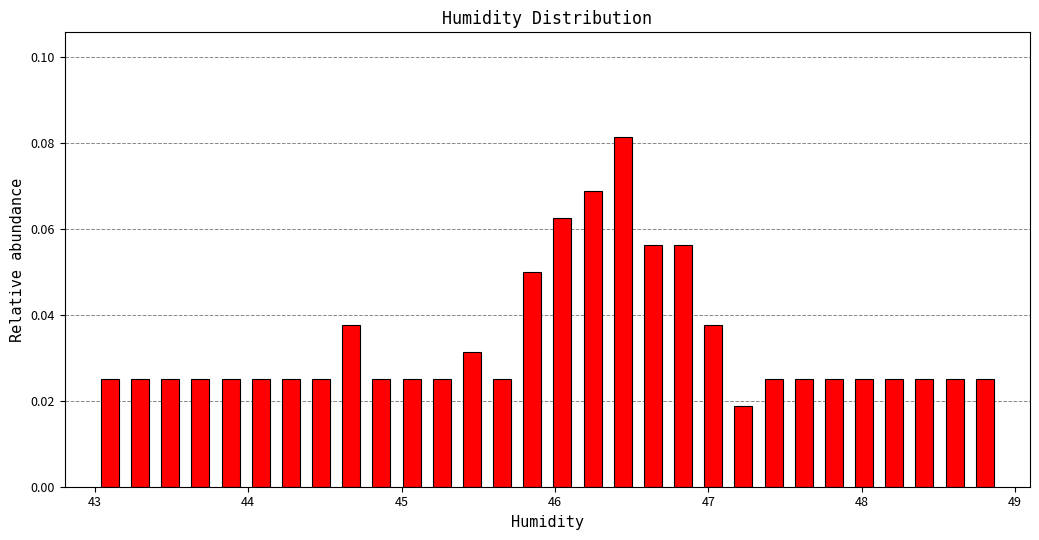

Read against the x-axis, roughly where is the centre of the tallest bar?

46.4